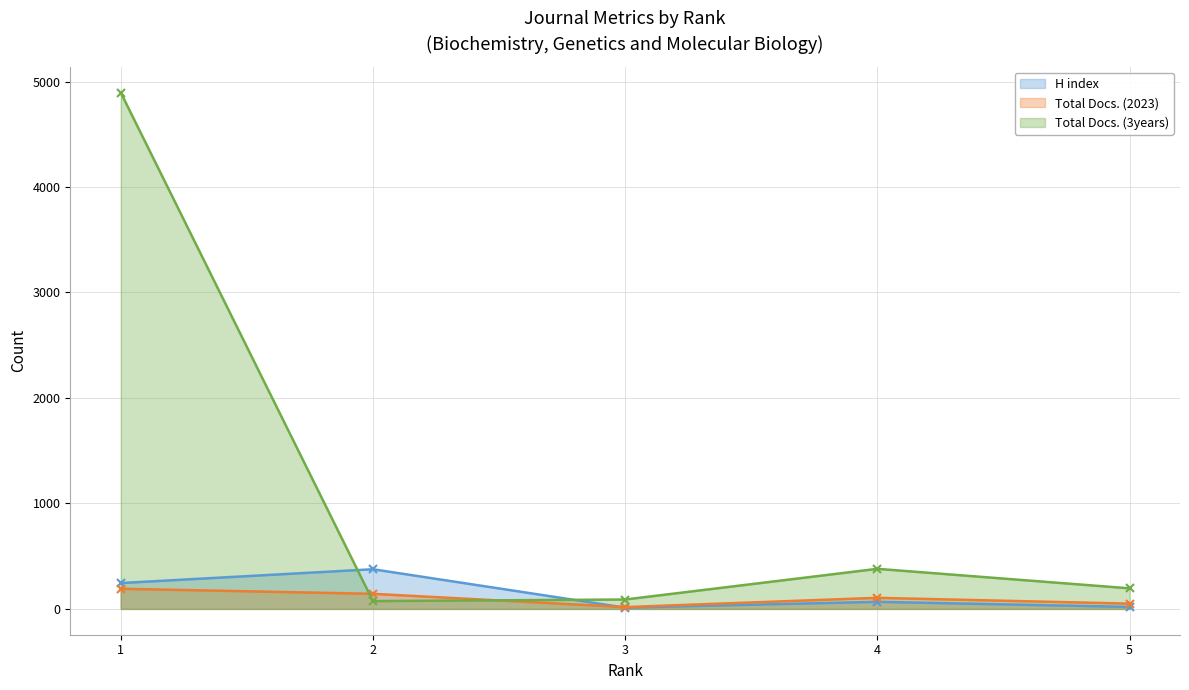

Rank the categories by H index value from lowest to highest.

3, 5, 4, 1, 2